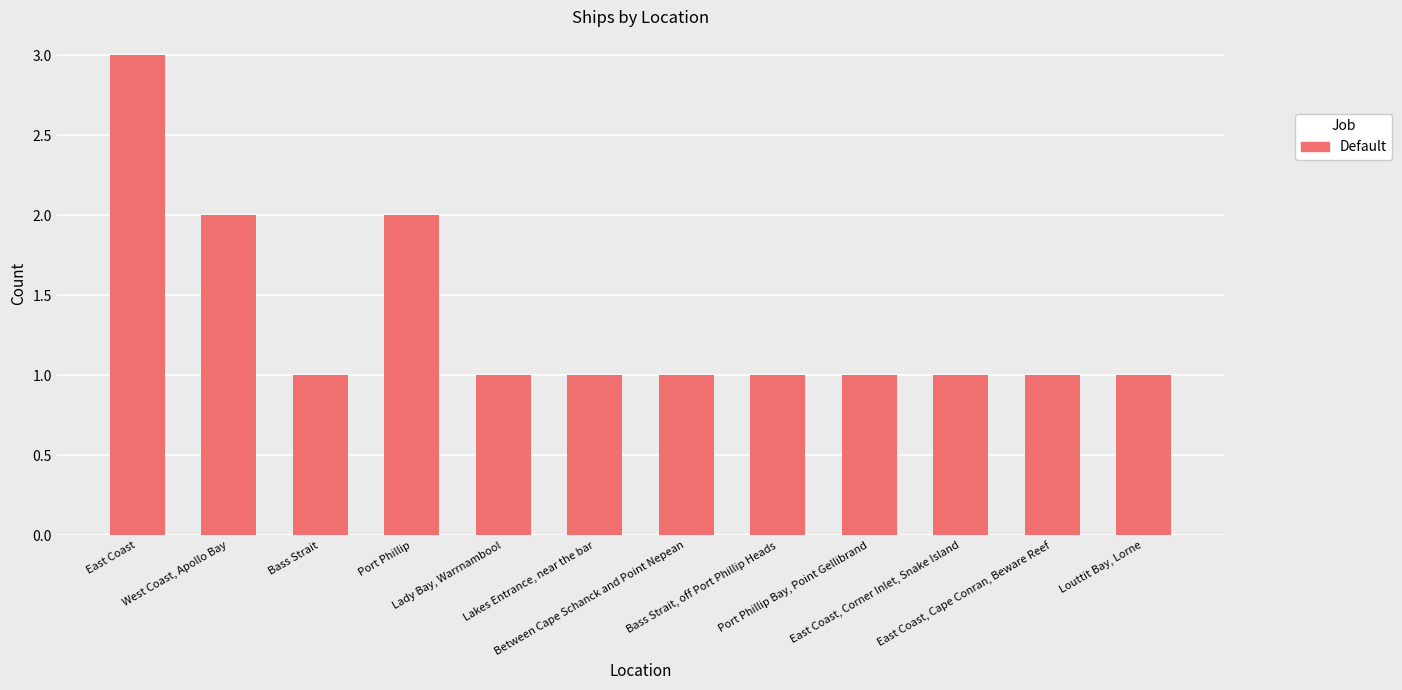

How many bars are there in total?

12